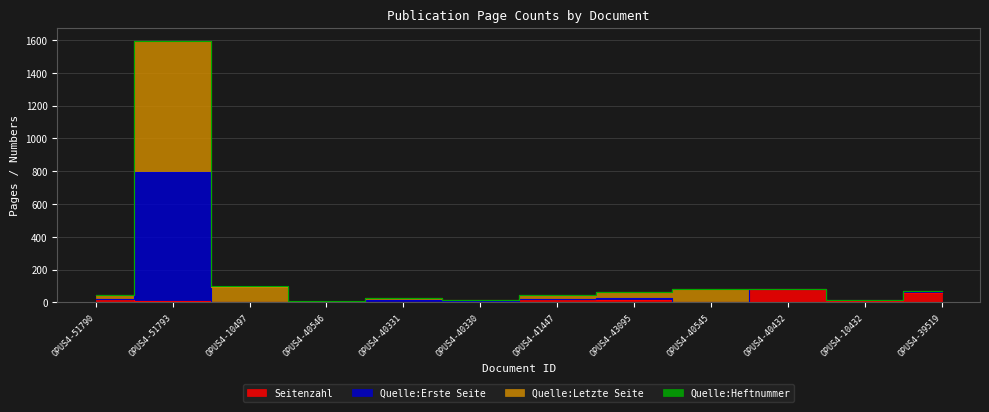

What is the value of the Quelle:Letzte Seite point at the 2nd from the left?

1596